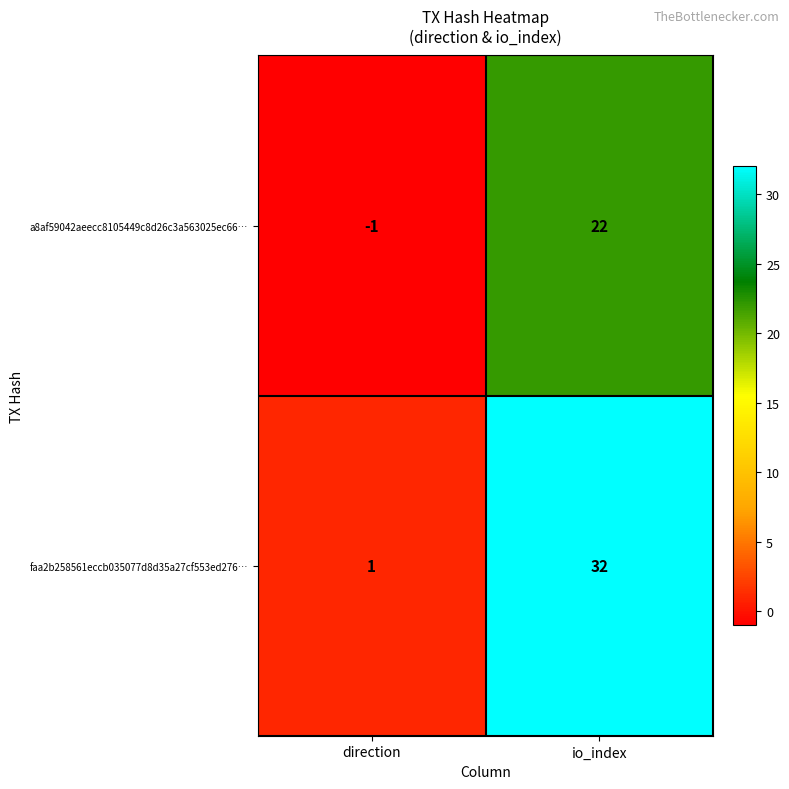

Where is a8af59042aeecc8105449c8d26c3a563025ec66… nearest to the value 10?

direction